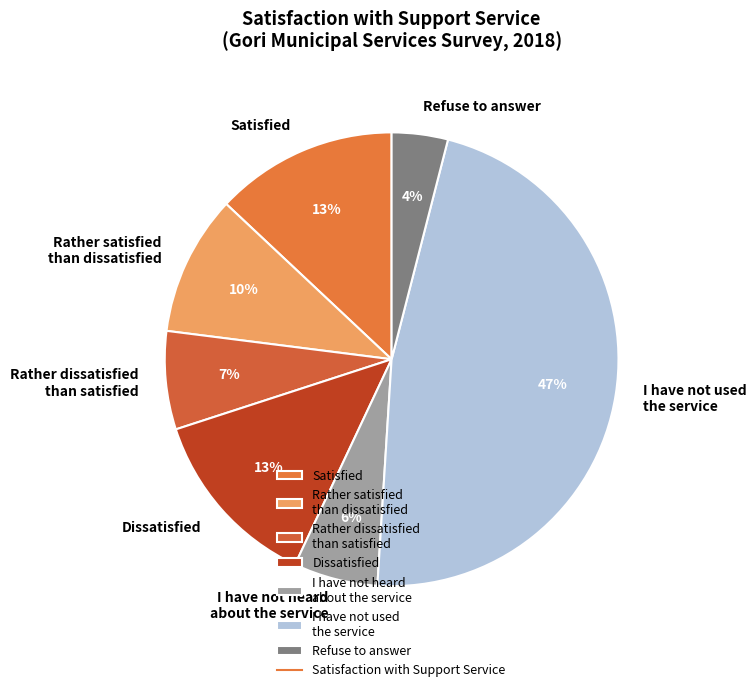

The Refuse to answer slice represents 4% of the pie. True or false?

True